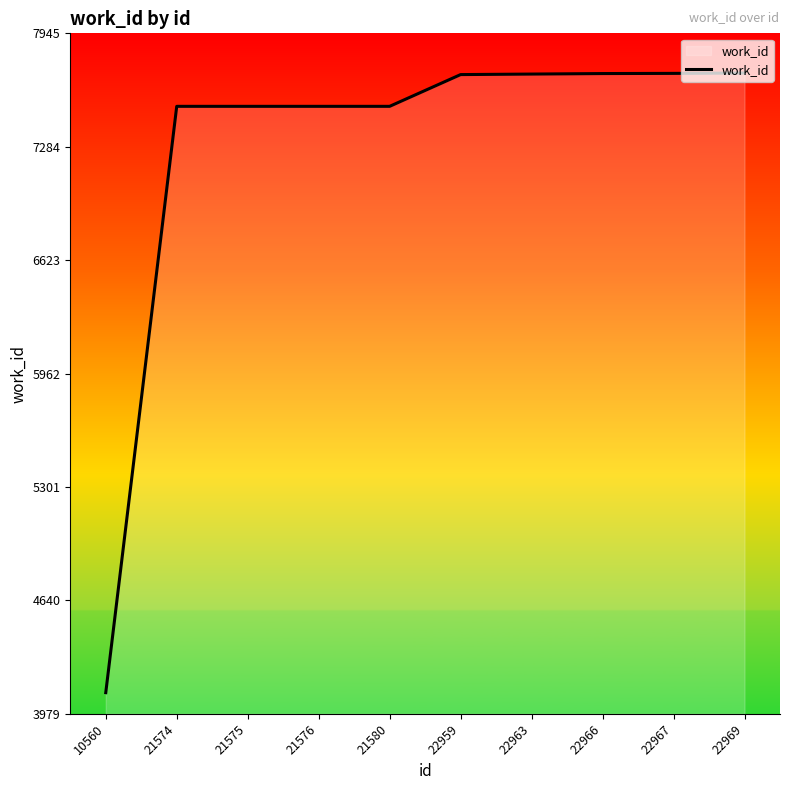

True or false: the data shows 4103 at 10560.

True